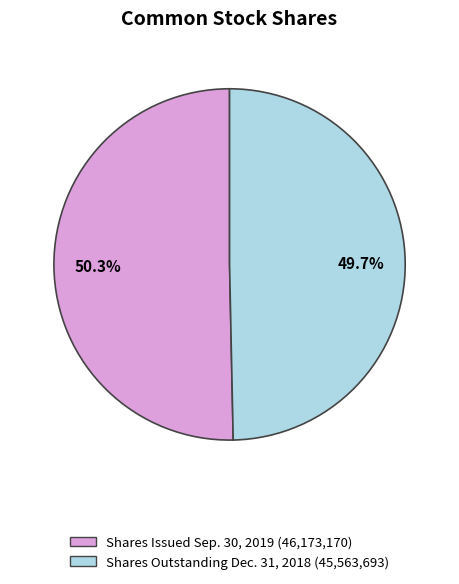

How many segments does this pie chart have?

2